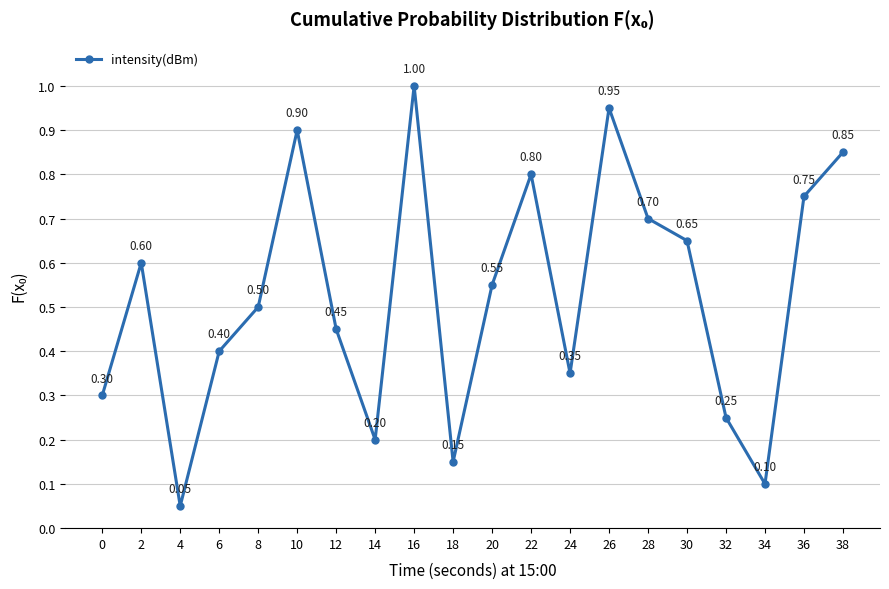

At which label is the value closest to 0?

4